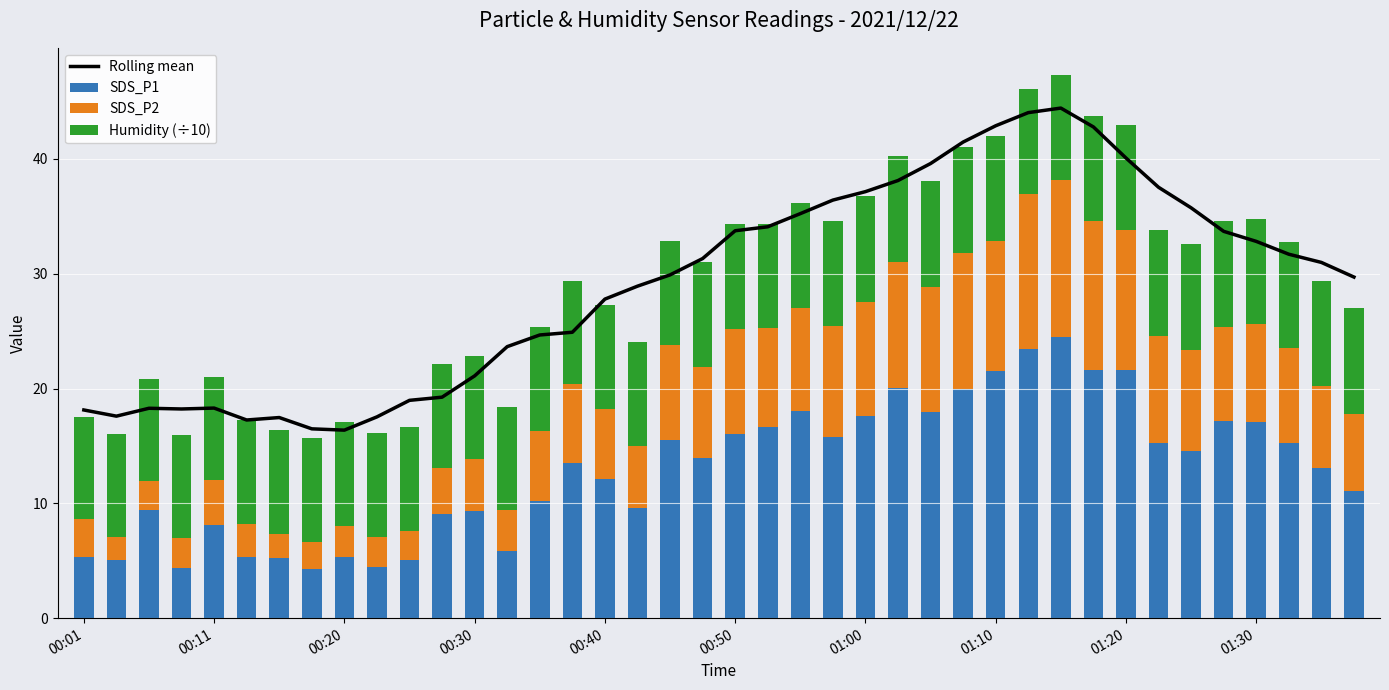

Reading left to right, list all the values displayed in this chart.

Rolling mean: 18.1	17.6	18.3	18.2	18.3	17.3	17.5	16.5	16.4	17.5	19.0	19.2	21.1	23.6	24.7	24.9	27.8	28.9	29.9	31.3	33.7	34.1	35.2	36.4	37.1	38.1	39.6	41.5	42.9	44.0	44.4	42.8	40.1	37.5	35.7	33.7	32.8	31.7	31.0	29.7
SDS_P1: 5.3	5.0	9.4	4.4	8.1	5.3	5.2	4.2	5.3	4.5	5.0	9.1	9.3	5.8	10.2	13.6	12.1	9.6	15.5	13.9	16.1	16.6	18.1	15.8	17.6	20.1	17.9	19.9	21.5	23.4	24.5	21.6	21.6	15.3	14.5	17.1	17.1	15.3	13.1	11.1
SDS_P2: 3.2	2.0	2.5	2.6	3.9	2.8	2.2	2.4	2.8	2.6	2.6	4.0	4.5	3.5	6.1	6.8	6.1	5.4	8.2	8.0	9.2	8.6	8.9	9.6	9.9	10.9	10.9	11.9	11.3	13.5	13.7	13.0	12.2	9.3	8.8	8.2	8.5	8.3	7.2	6.7
Humidity (÷10): 8.9	8.9	8.9	9.0	9.0	9.0	9.0	9.0	9.0	9.0	9.1	9.0	9.0	9.0	9.0	9.0	9.0	9.0	9.1	9.1	9.1	9.1	9.2	9.2	9.2	9.2	9.2	9.2	9.2	9.2	9.2	9.2	9.2	9.2	9.2	9.2	9.2	9.2	9.2	9.2